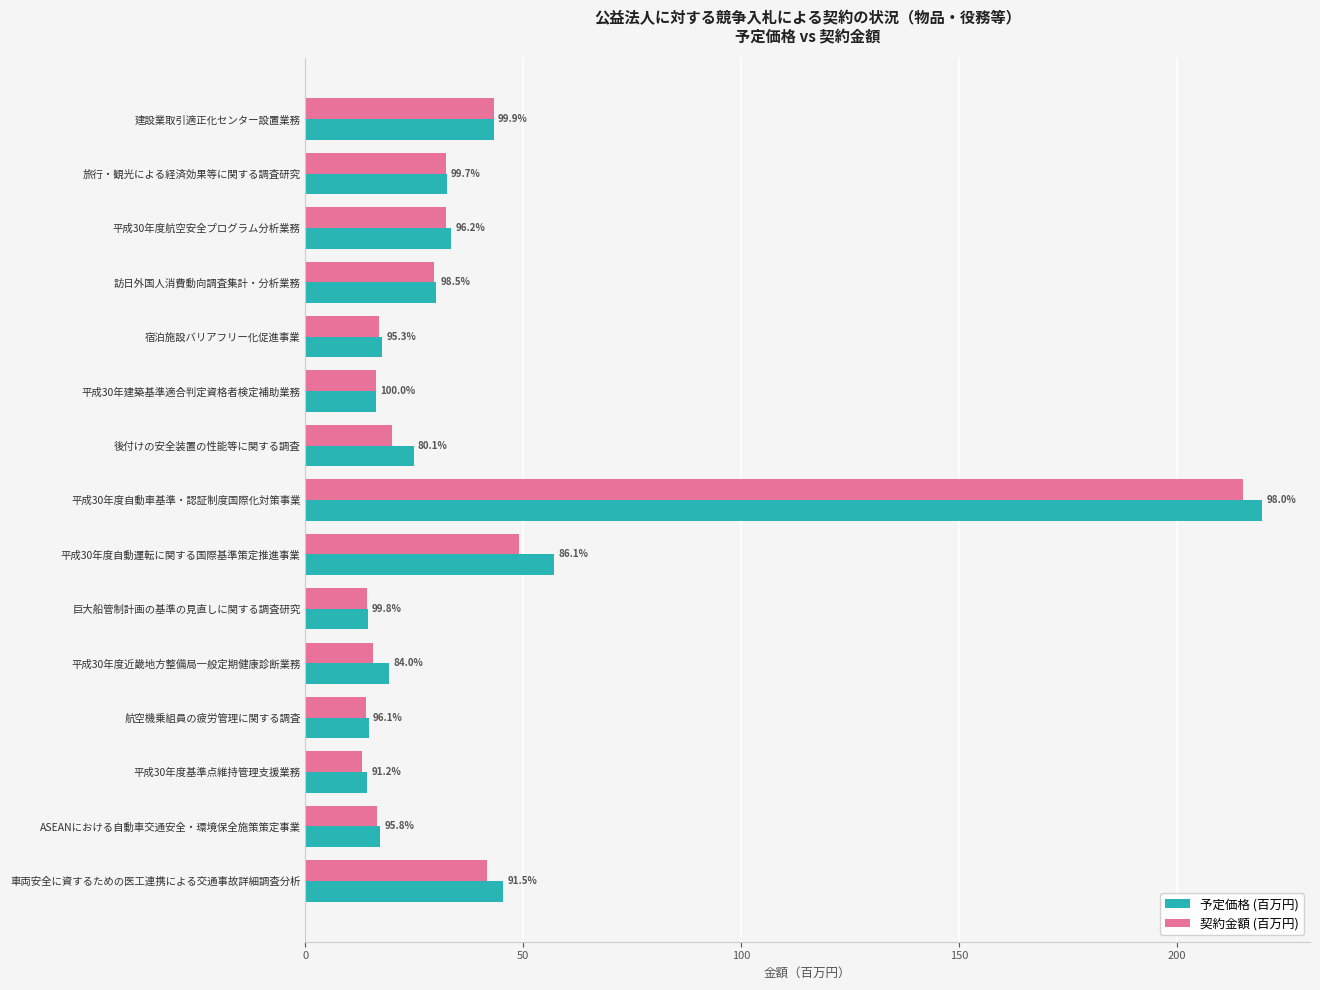

What is the minimum value for 契約金額 (百万円)?

13.0